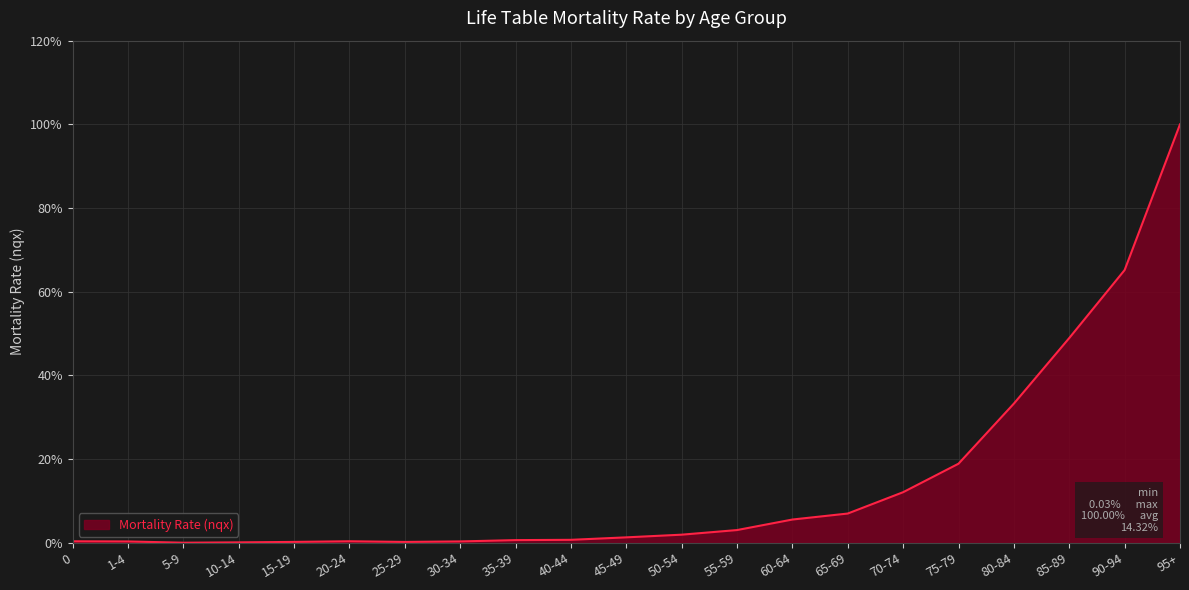

True or false: the data shows 0.1 at 70-74.

False